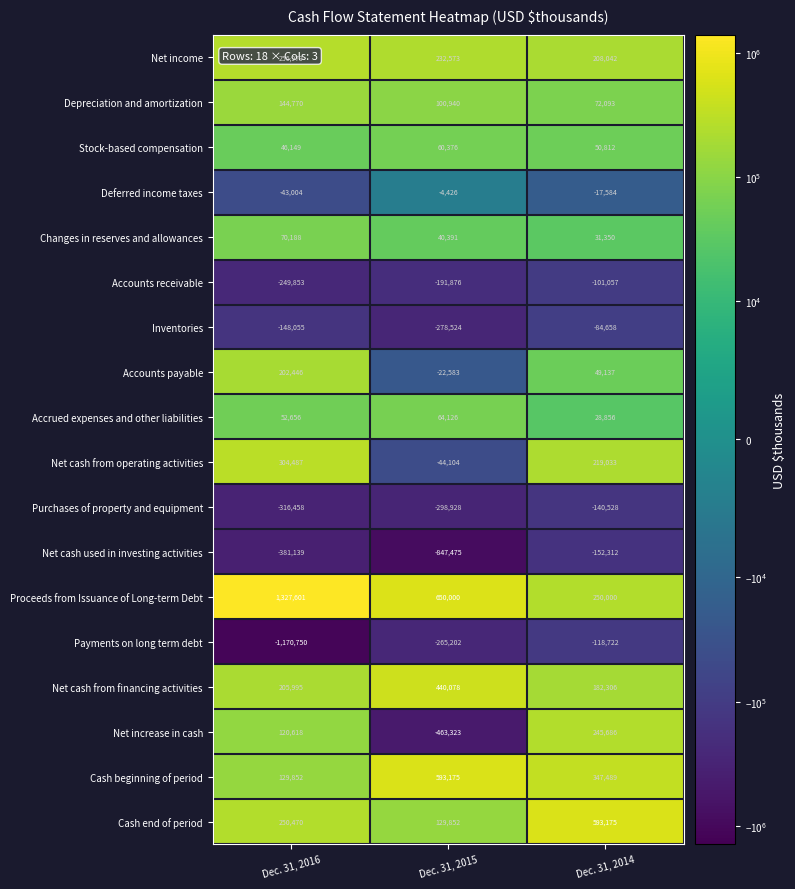

Count the number of data series in this chart.

18